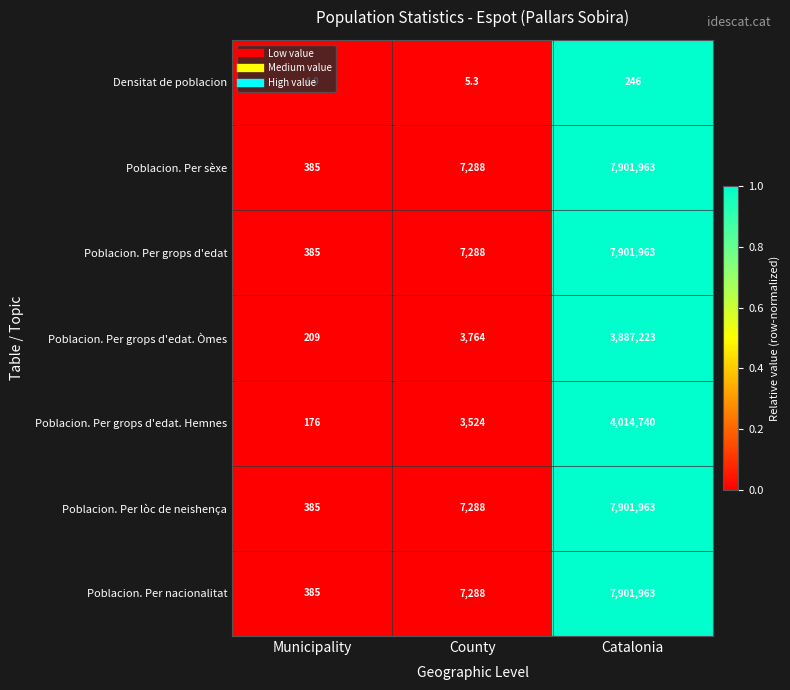

Where is Poblacion. Per sèxe nearest to the value 3951174?

County